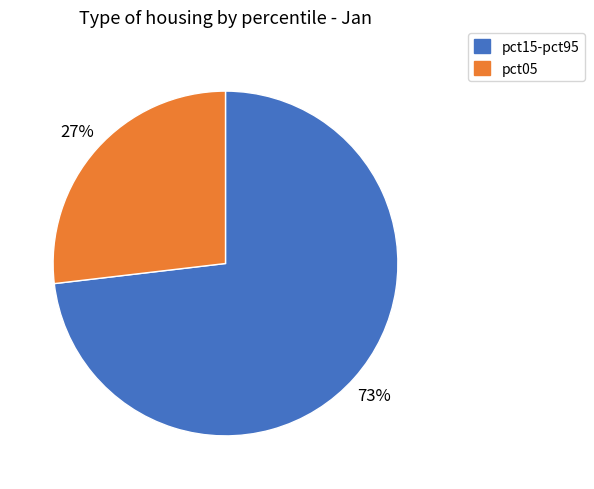

Which category has the smallest portion of the pie?

pct05